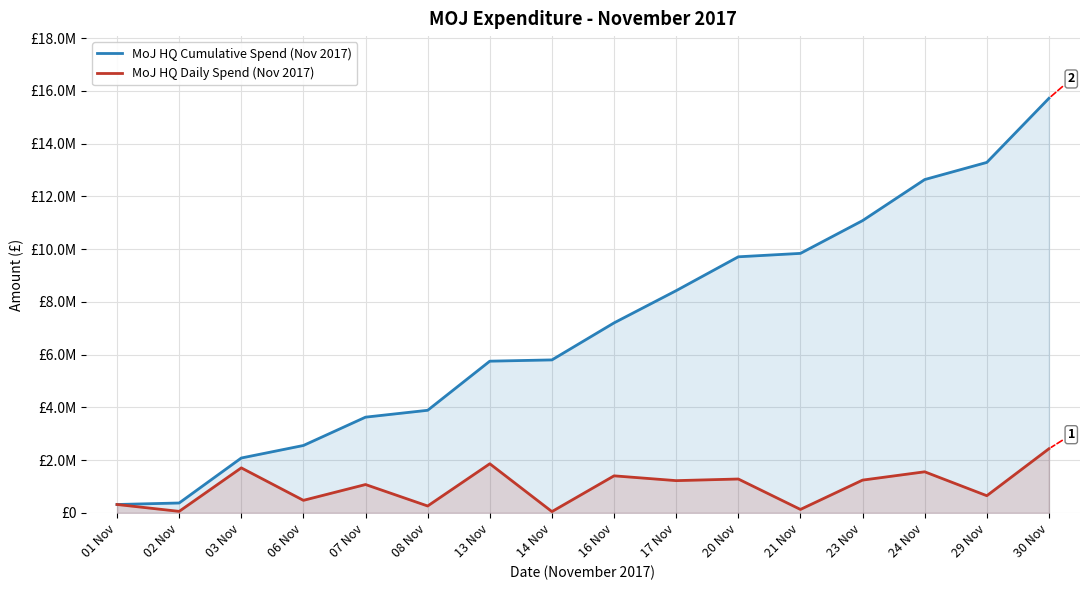

True or false: MoJ HQ Cumulative Spend (Nov 2017) and MoJ HQ Daily Spend (Nov 2017) intersect in this chart.

False